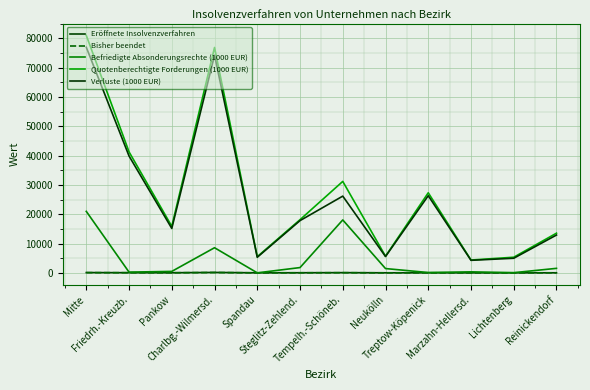

At which label does Verluste (1000 EUR) reach its peak?

Mitte